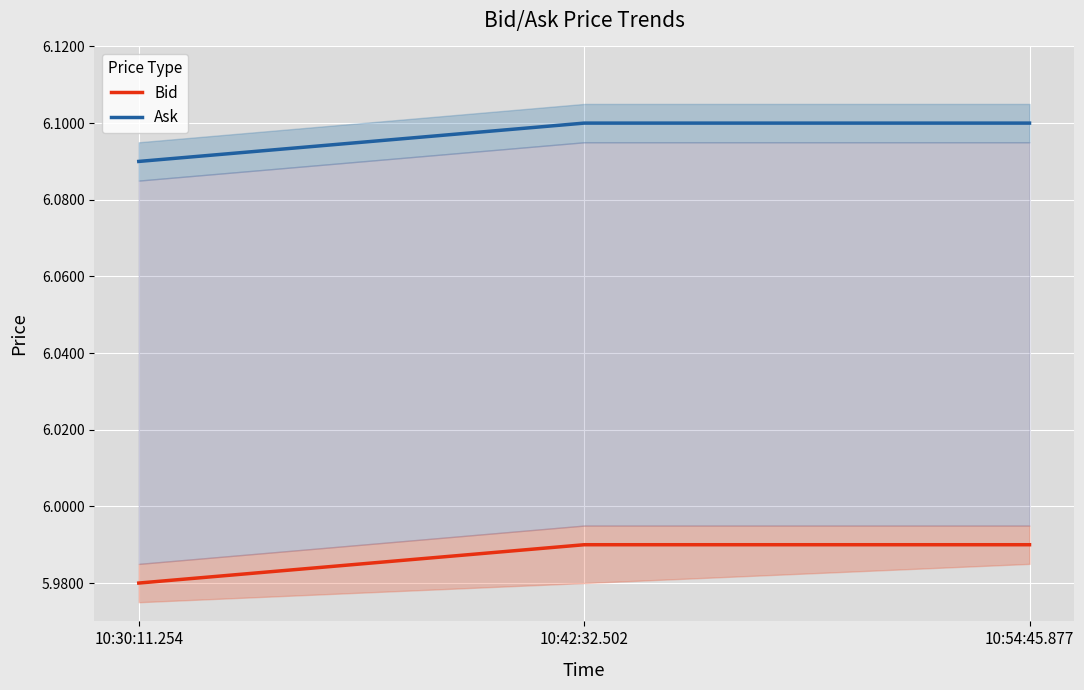

Is the value of Ask at 10:54:45.877 greater than the value of Bid at 10:54:45.877?

Yes